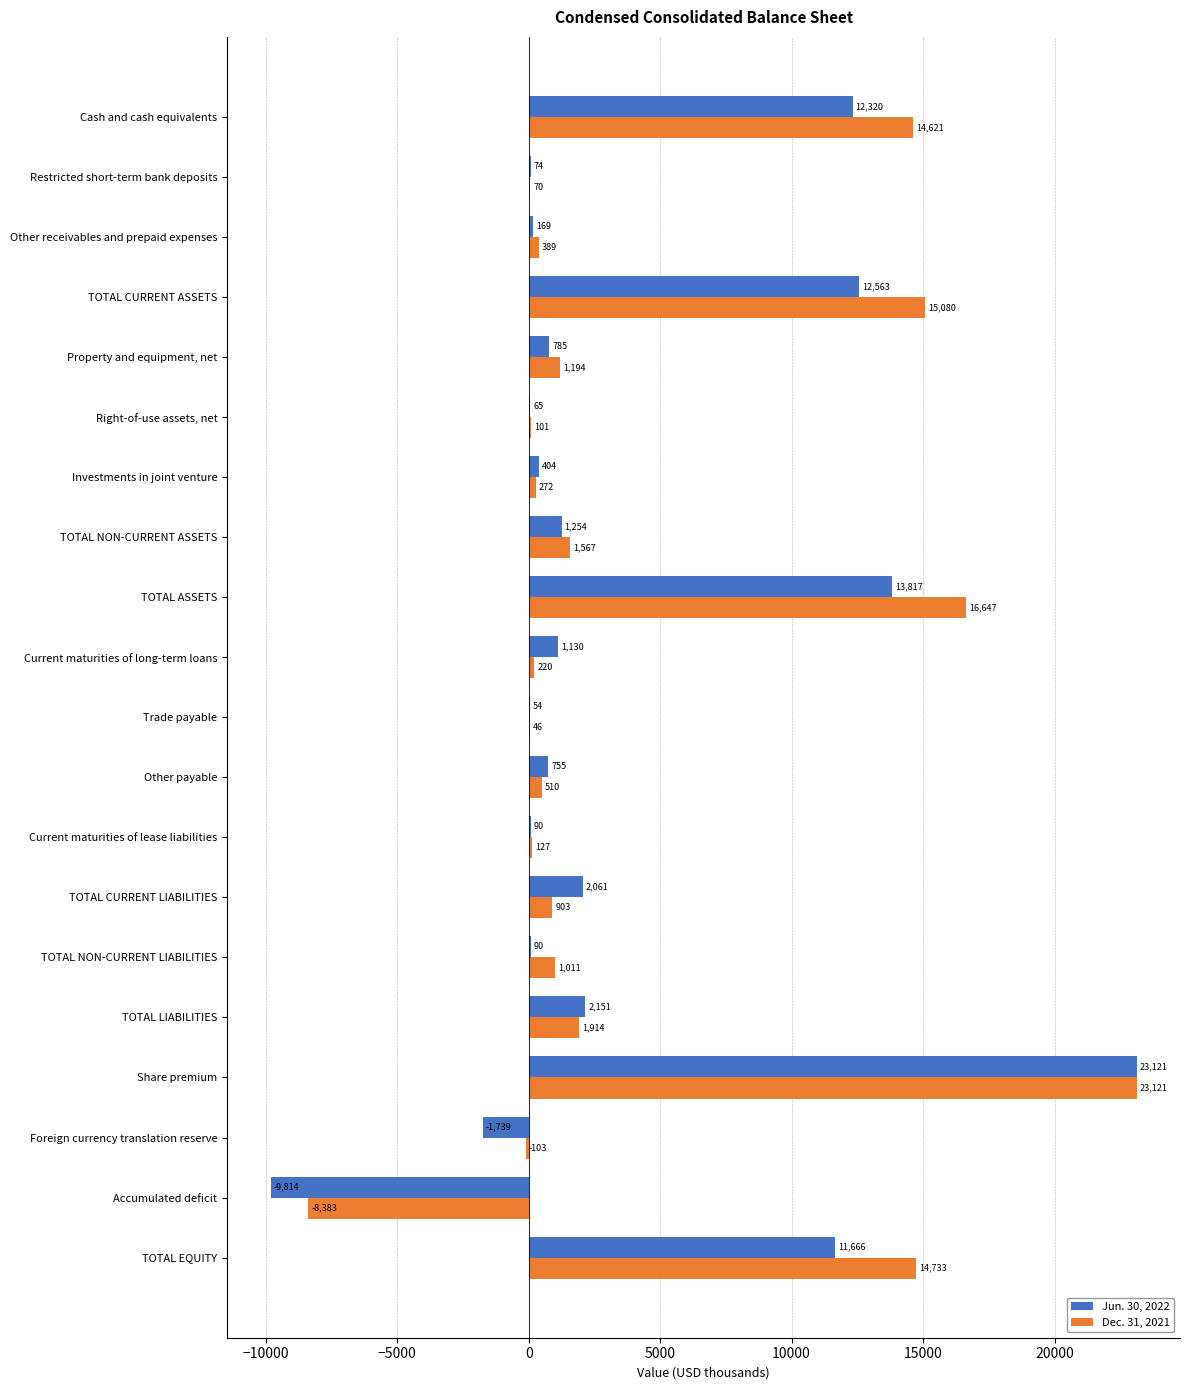

Which series has the largest total across all categories?

Dec. 31, 2021